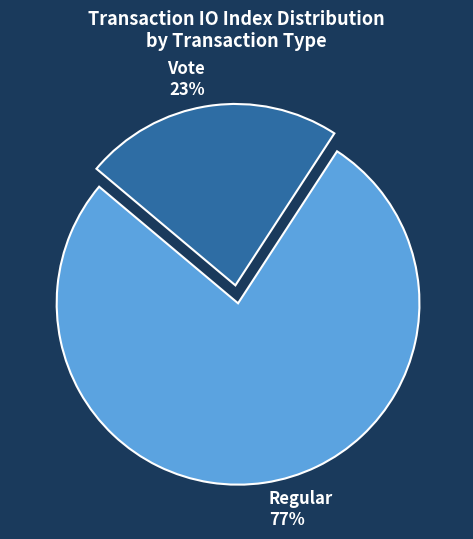

What is the majority slice?

Regular